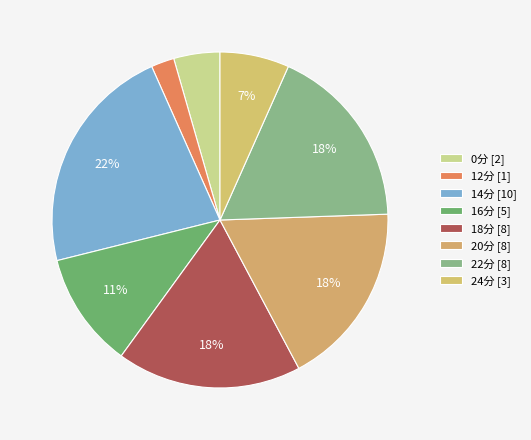

Count the number of slices in the pie.

8